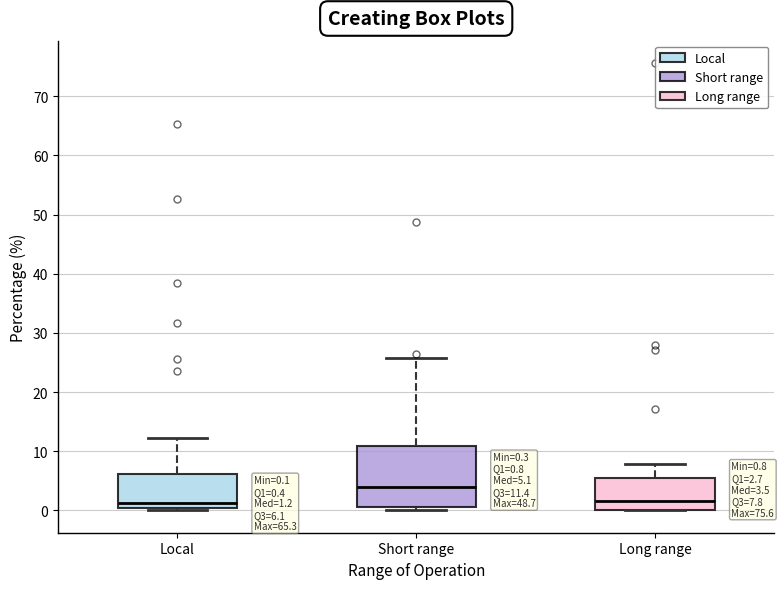

Which box's median line is the highest?

Short range